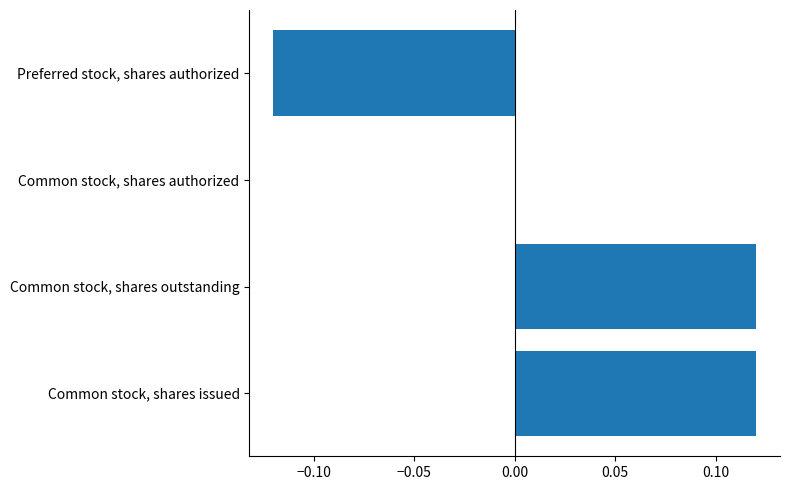

Does the chart contain stacked bars?

No